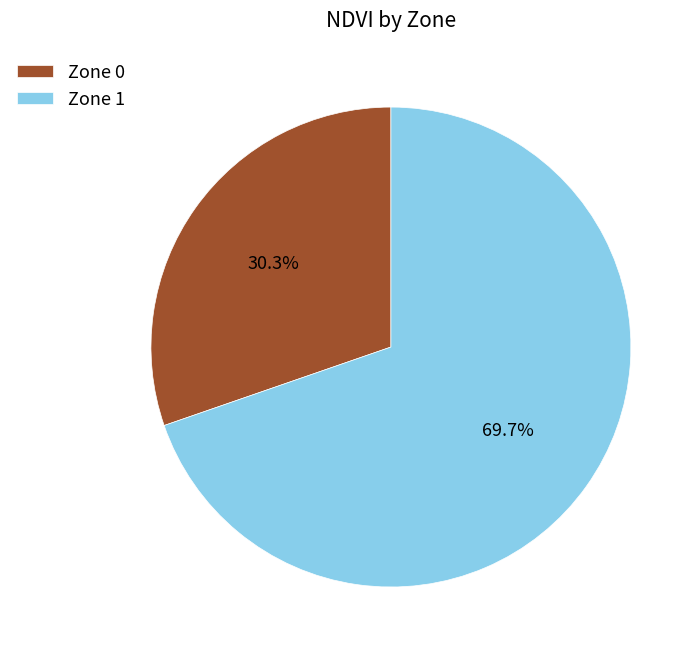

How many slices are in this pie chart?

2